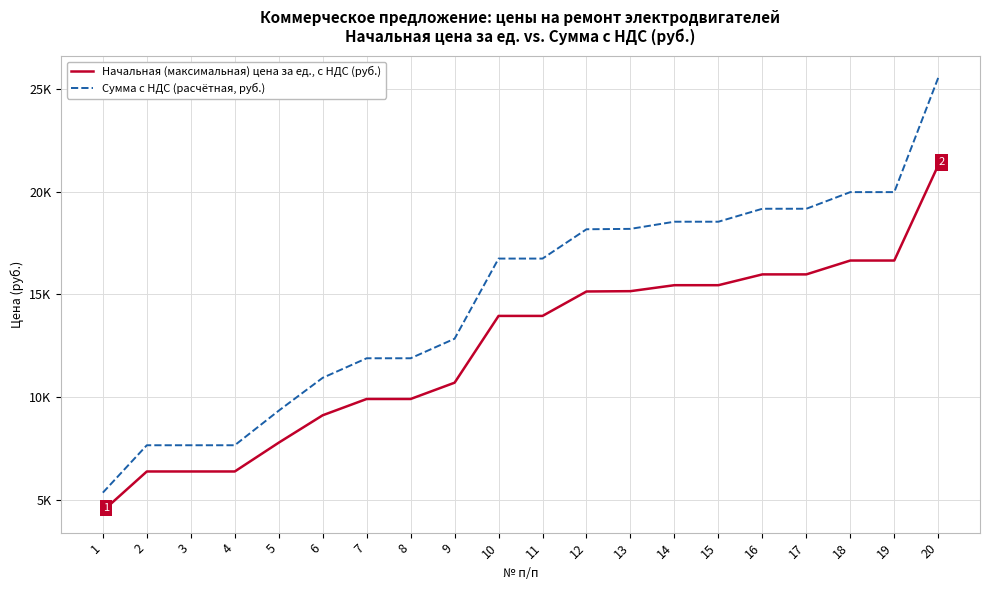

At 4, list the series in order from smallest to largest.

Начальная (максимальная) цена за ед., с НДС (руб.), Сумма с НДС (расчётная, руб.)